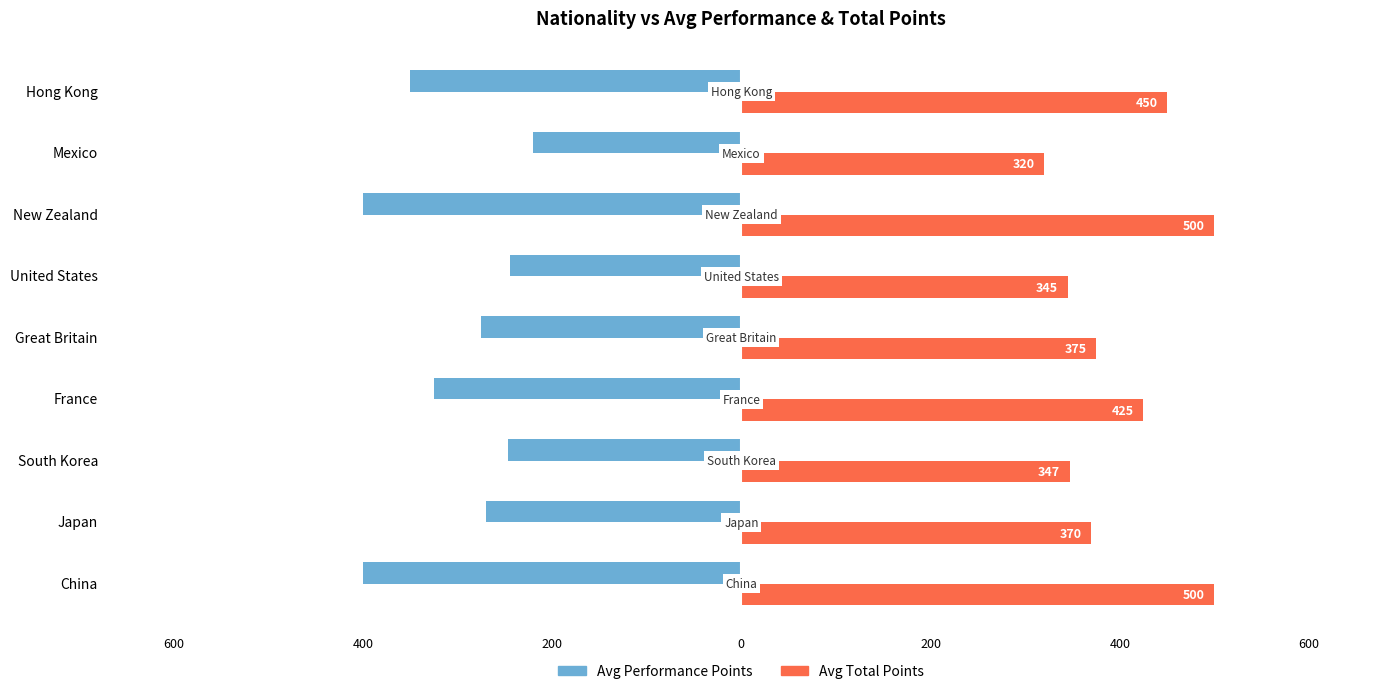

What is the label of the 3rd bar from the right?

New Zealand